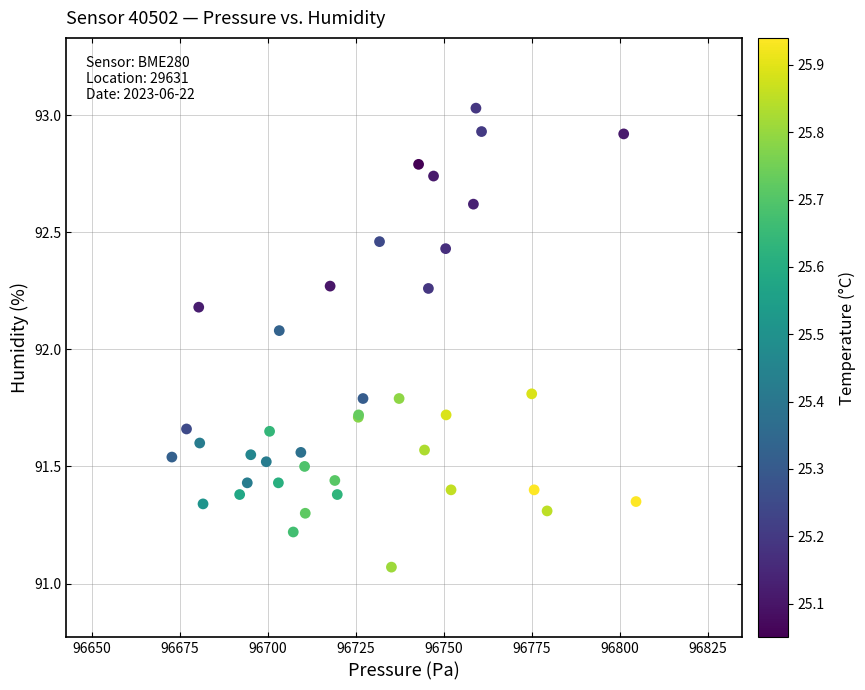

What Y value in the scatter plot is closest to 92?

92.1